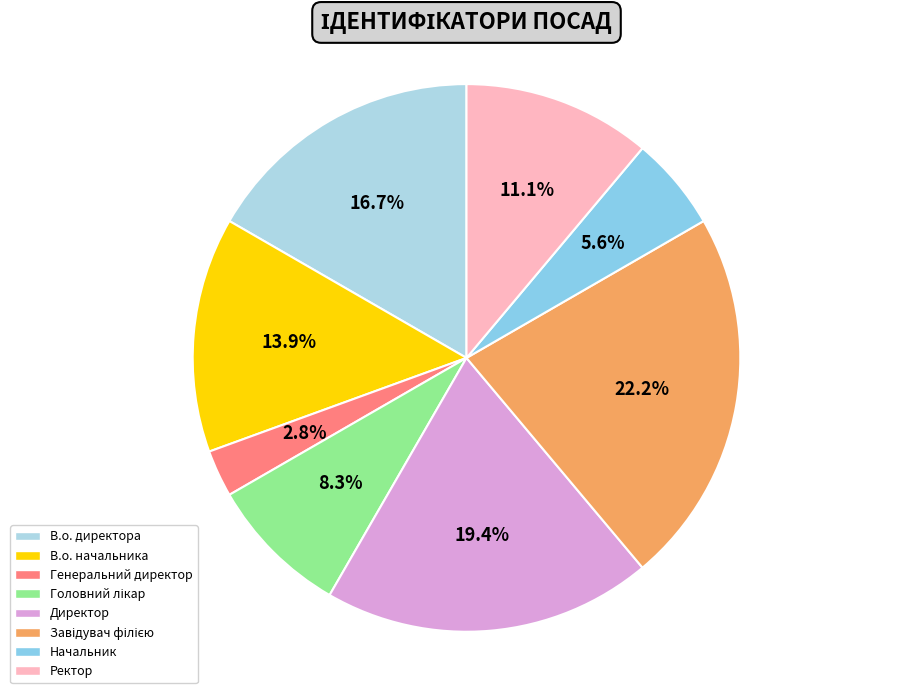

To the nearest percent, what portion does В.о. директора represent?

17%